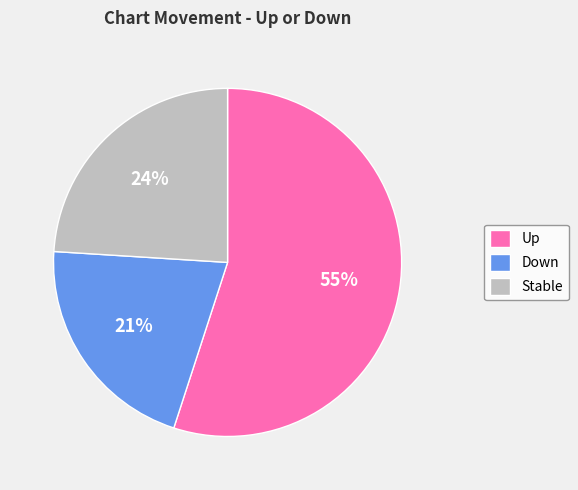

The Stable slice represents 24% of the pie. True or false?

True